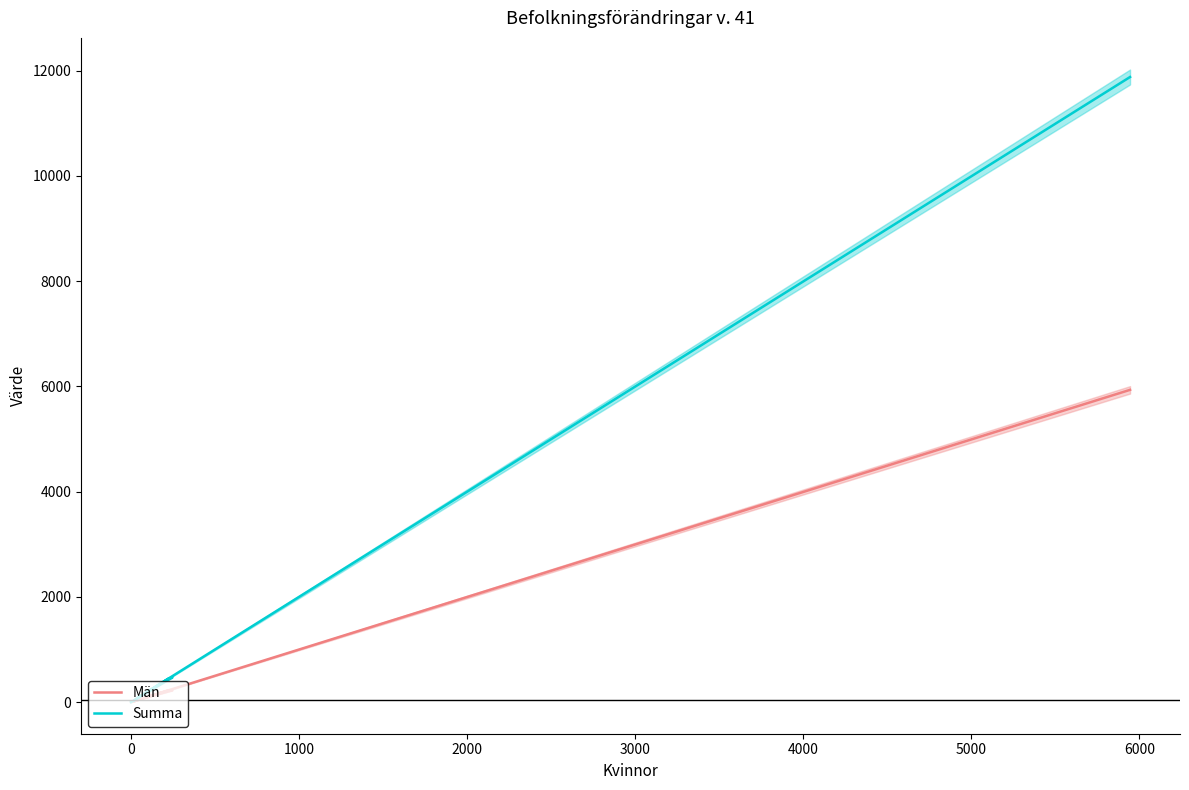

True or false: Summa and Män cross at least once.

False